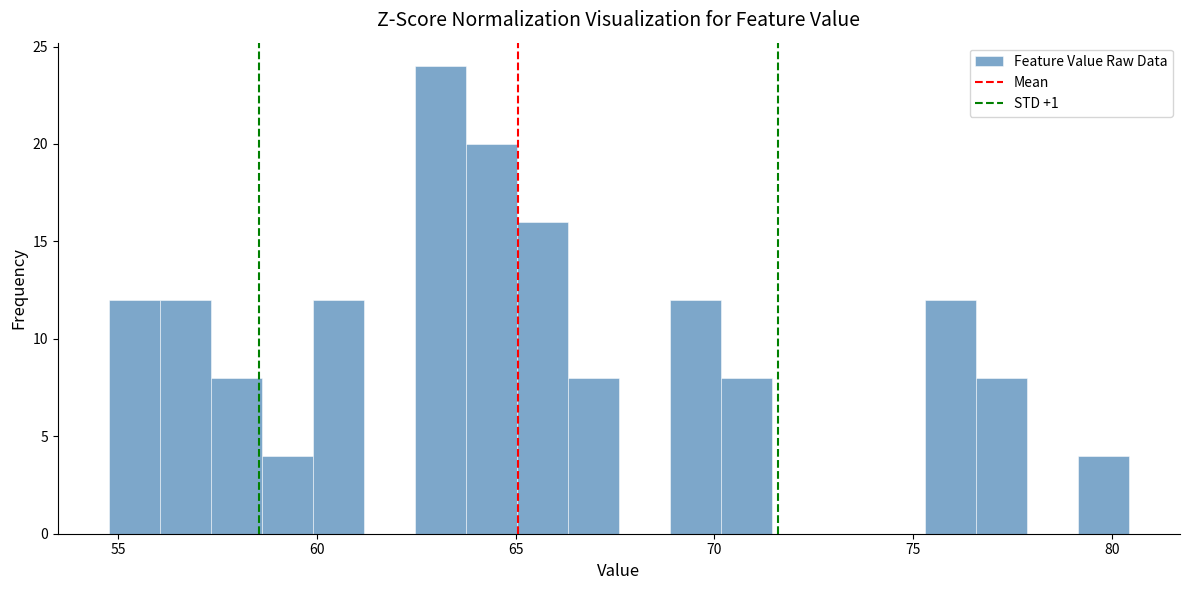

Read against the x-axis, roughly where is the centre of the tallest bar?

63.0